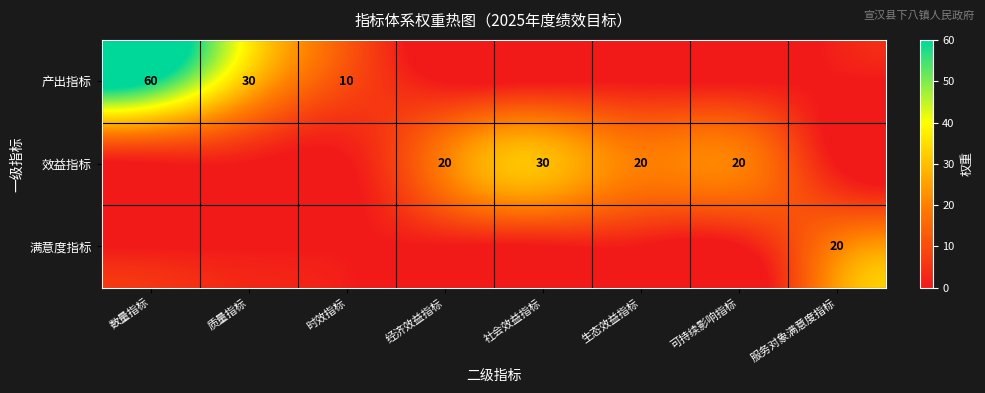

The value of 效益指标 at 可持续影响指标 is 20. True or false?

True